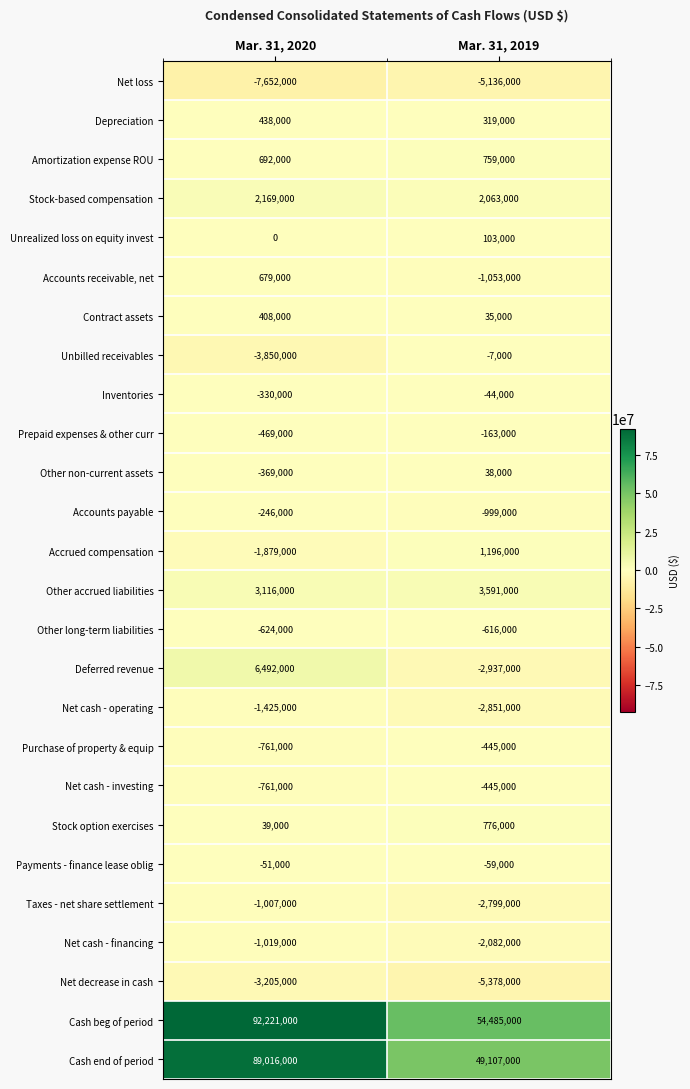

Read the Amortization expense ROU value at Mar. 31, 2019, to the nearest 50.

759000